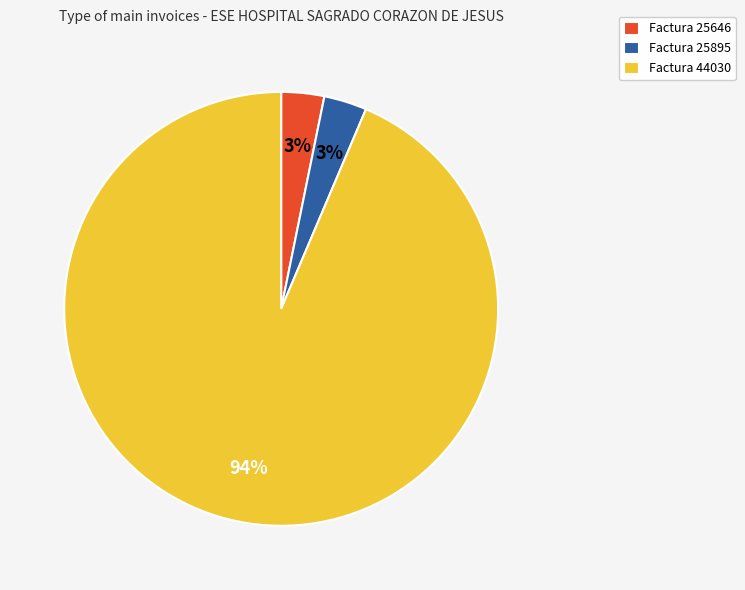

Which category has the biggest portion of the pie?

Factura 44030